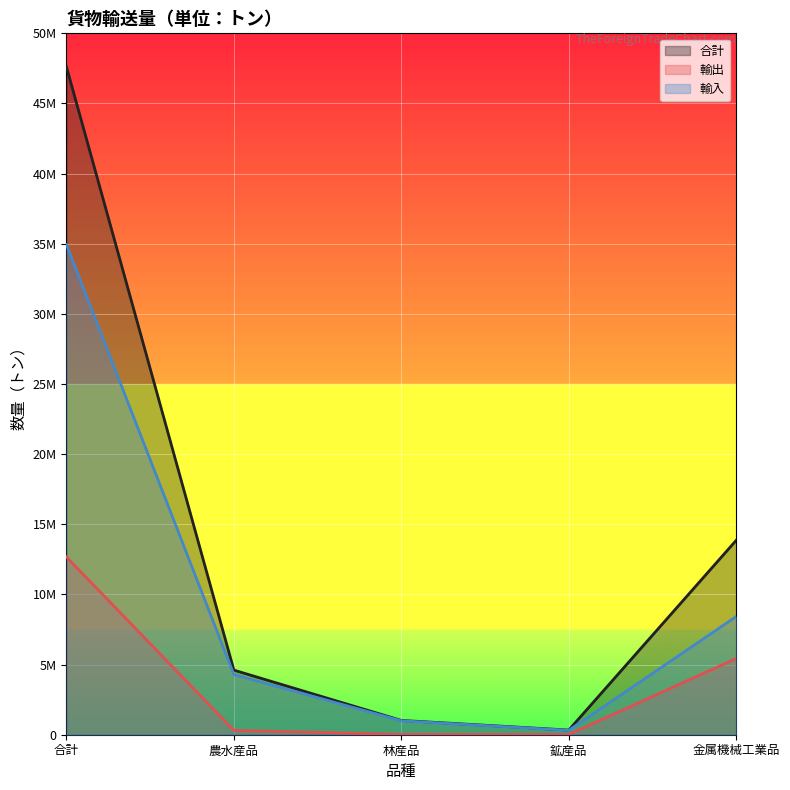

Rank the categories by 輸入 value from highest to lowest.

合計, 金属機械工業品, 農水産品, 林産品, 鉱産品